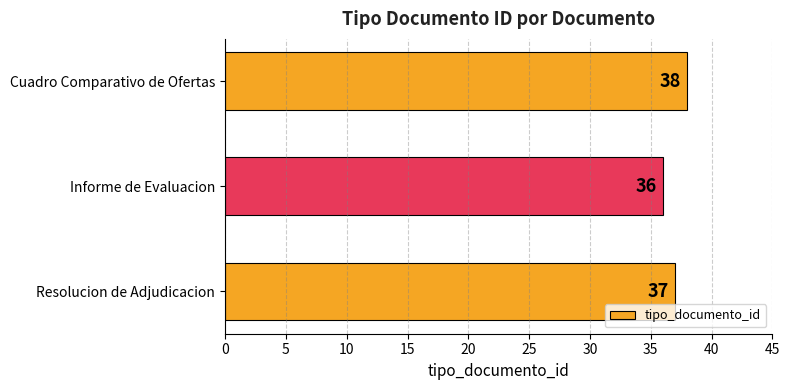

How many series are shown in this chart?

1